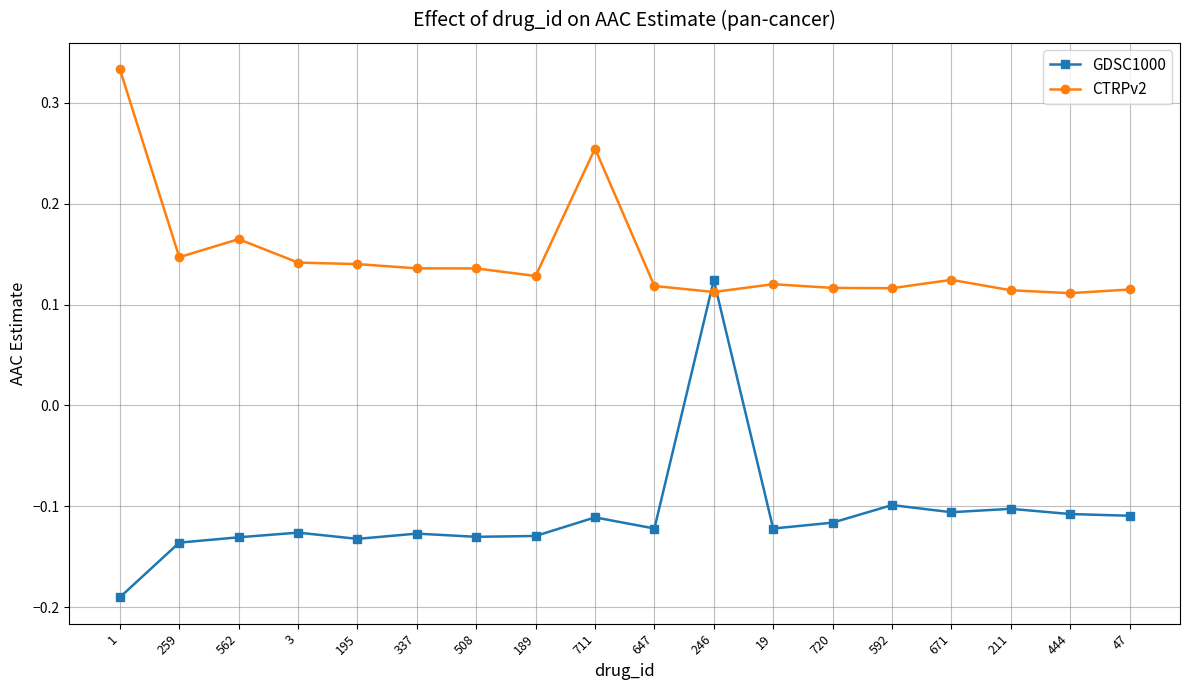

At which category does CTRPv2 reach its first local peak?

562